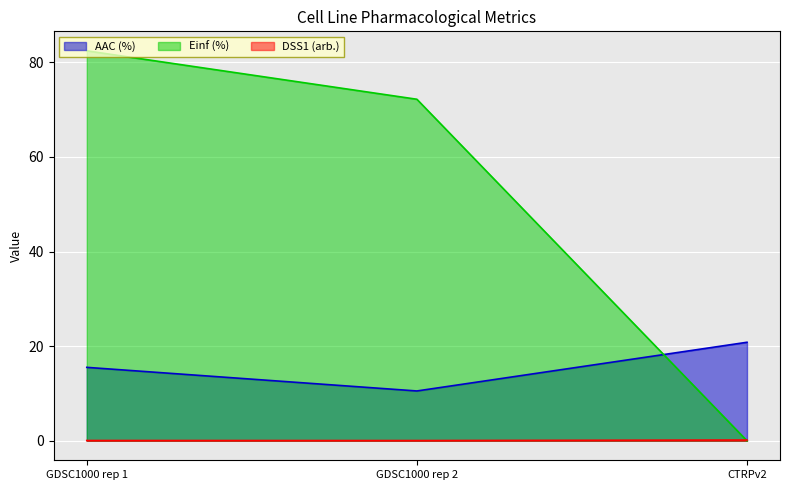

What is the difference between the maximum and minimum values in the AAC (%) series?

10.3